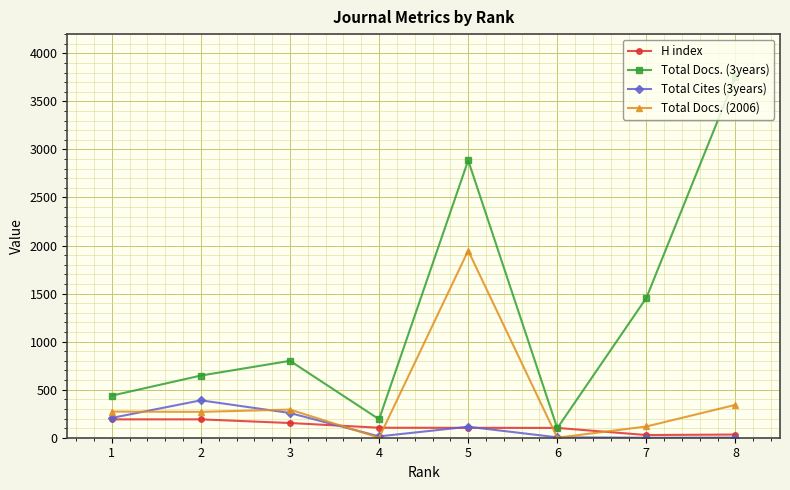

At which label is Total Cites (3years) closest to 194?

1